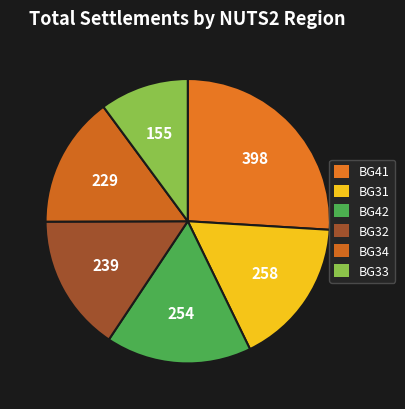

How many slices are in this pie chart?

6